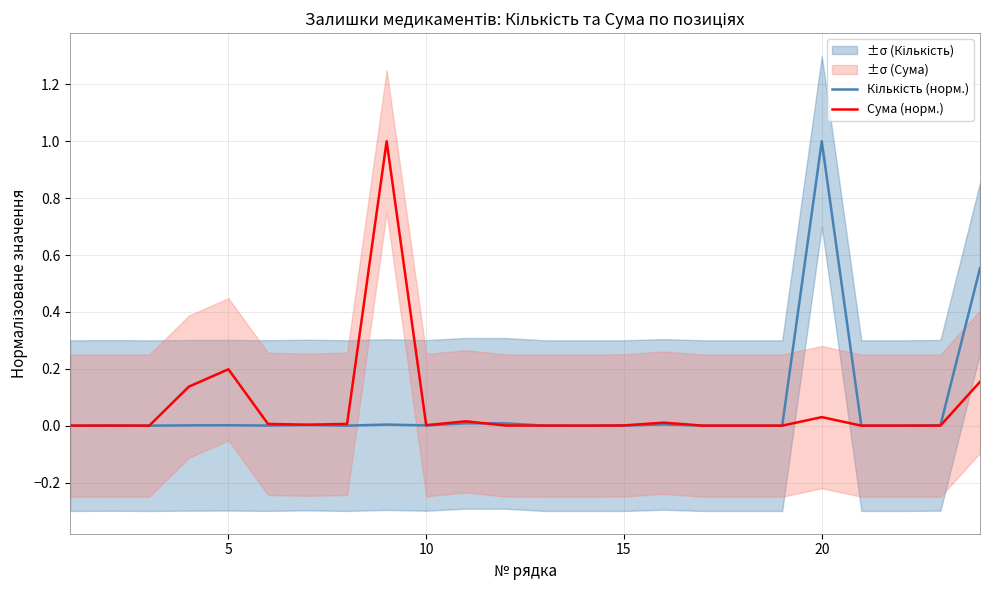

The Сума (норм.) series shows 0.0 at 5. True or false?

False